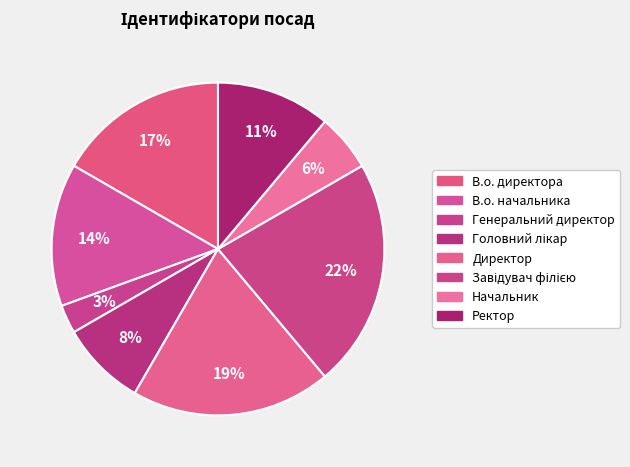

Is it true that Начальник is 6% of the pie?

True